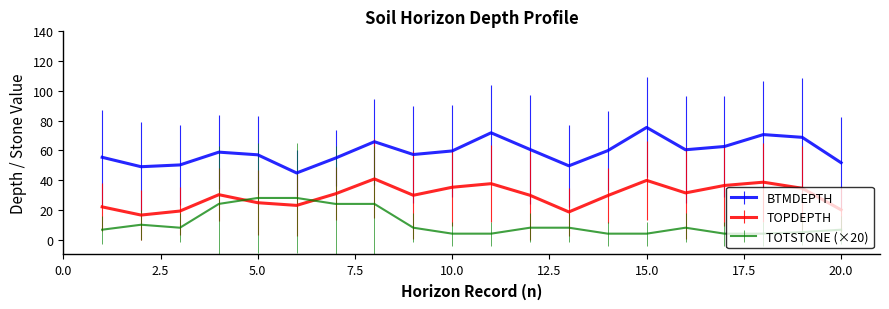

What is the minimum value shown in the chart?

4.0